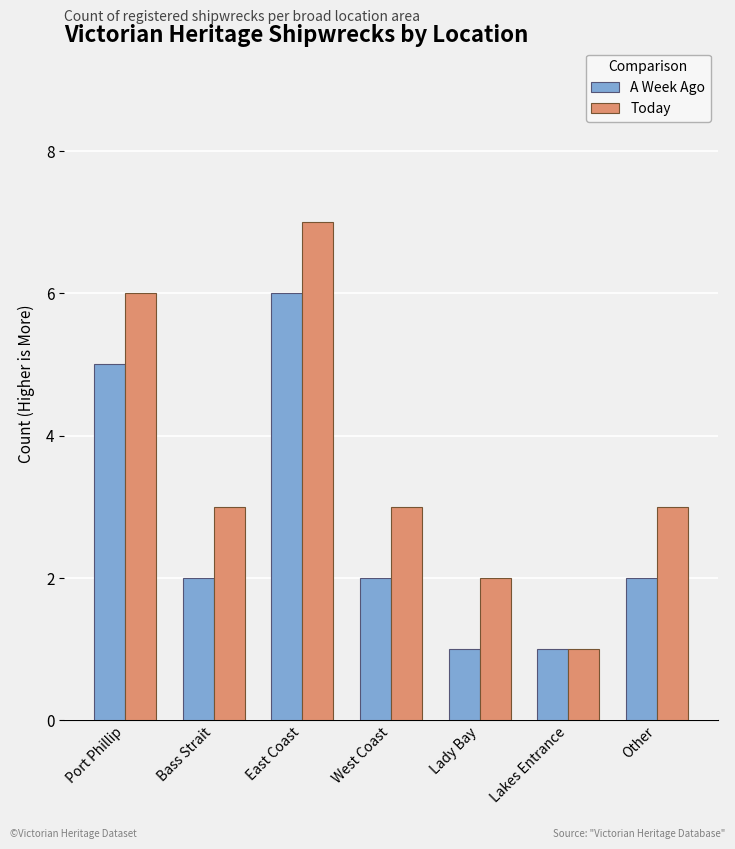

Reading left to right, transcribe all the data shown in this chart.

A Week Ago: 5	2	6	2	1	1	2
Today: 6	3	7	3	2	1	3